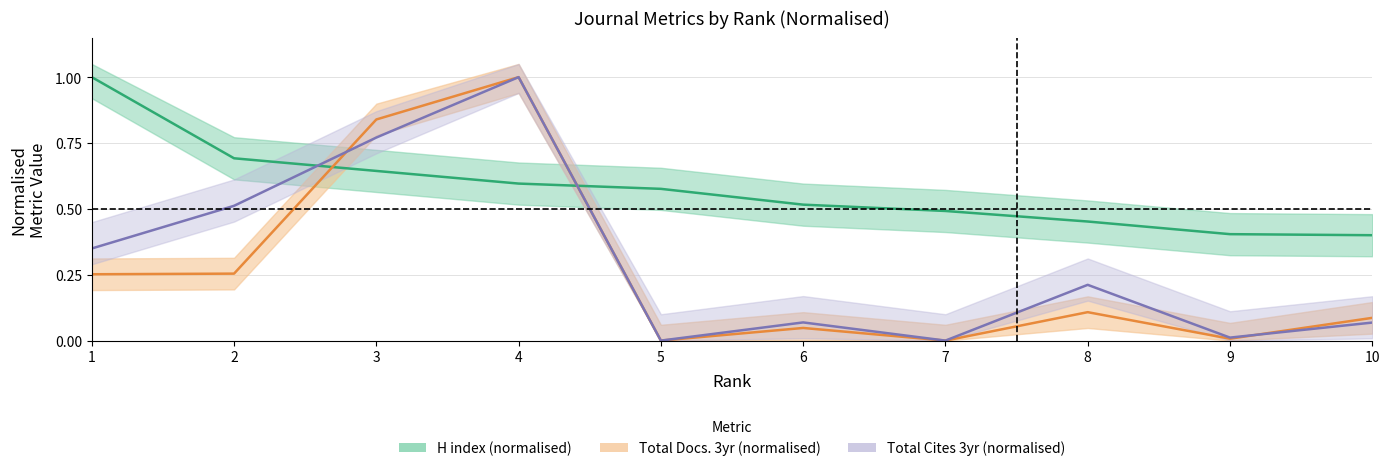

Reading left to right, list all the values displayed in this chart.

H index: 1=1.0	2=0.7	3=0.6	4=0.6	5=0.6	6=0.5	7=0.5	8=0.5	9=0.4	10=0.4
Total Docs. (3years): 1=0.3	2=0.3	3=0.8	4=1.0	5=0.0	6=0.0	7=0.0	8=0.1	9=0.0	10=0.1
Total Cites (3years): 1=0.3	2=0.5	3=0.8	4=1.0	5=0.0	6=0.1	7=0.0	8=0.2	9=0.0	10=0.1